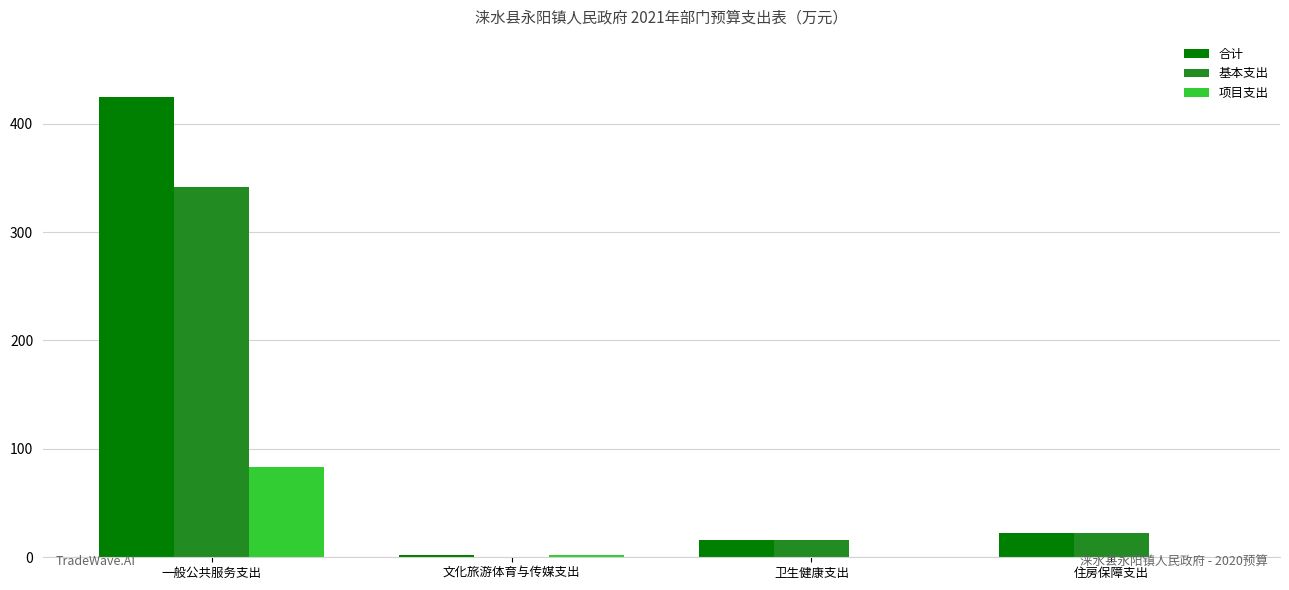

What is the total value across all series at 一般公共服务支出?

849.9